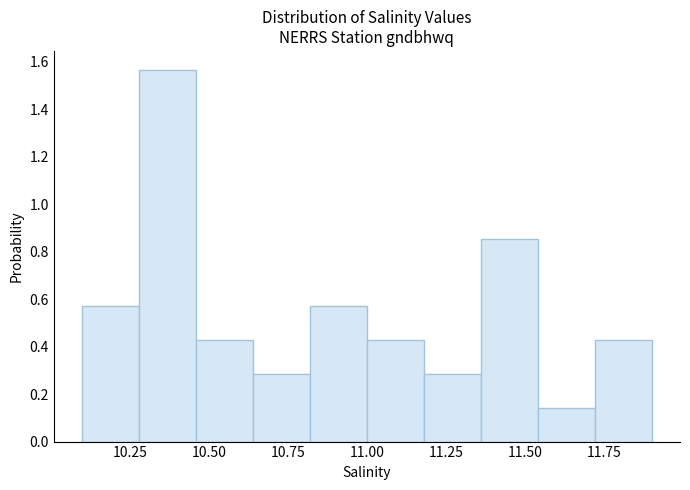

Read against the x-axis, roughly where is the centre of the tallest bar?

10.35